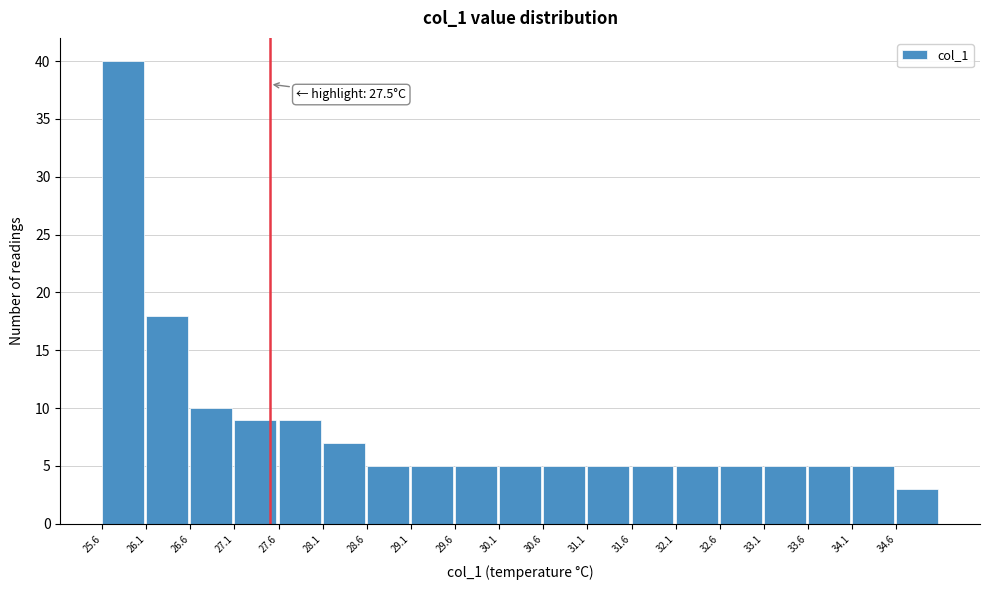

Over which range of the x-axis is the bar tallest?

25.6 to 26.1